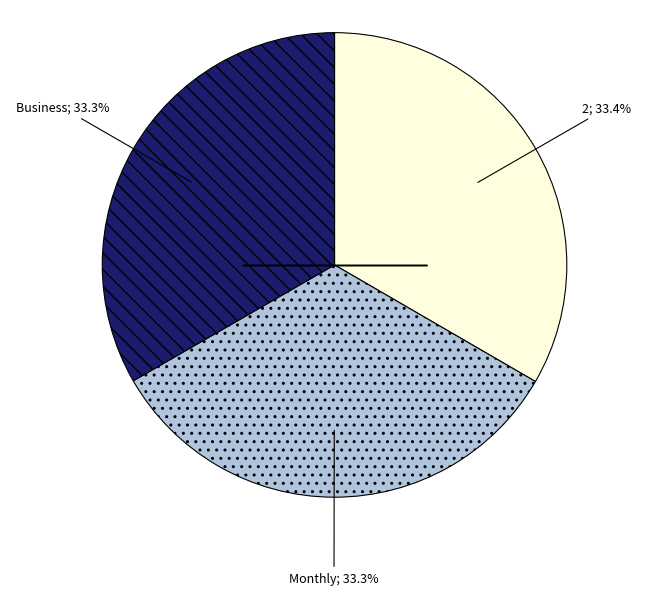

How many segments does this pie chart have?

3